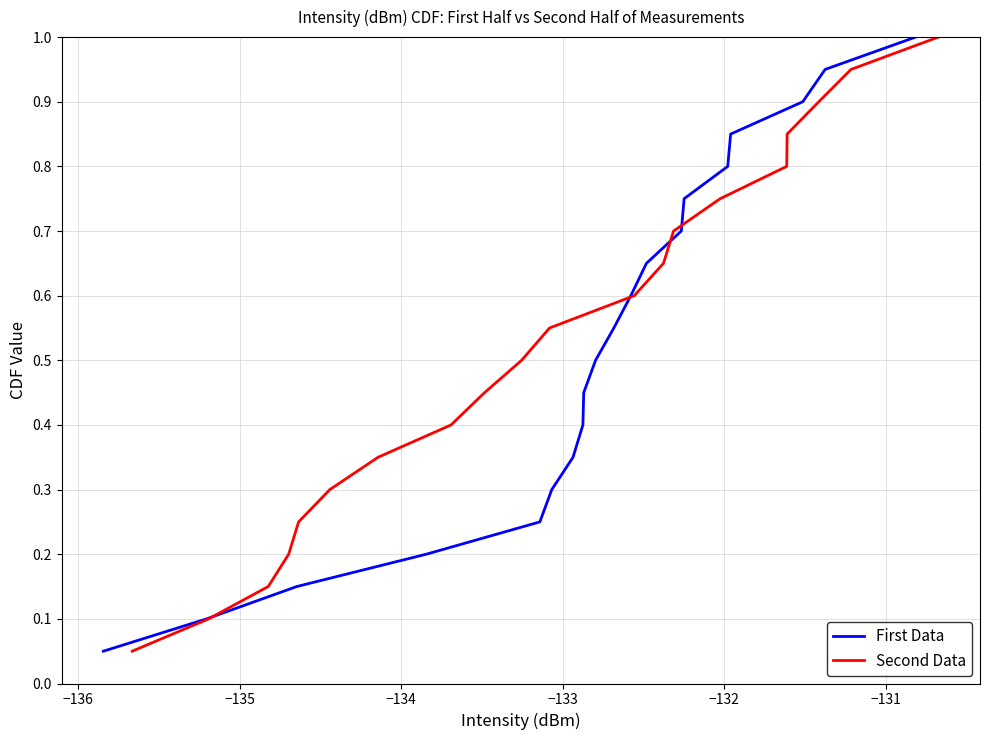

Count the number of categories in the chart.

20